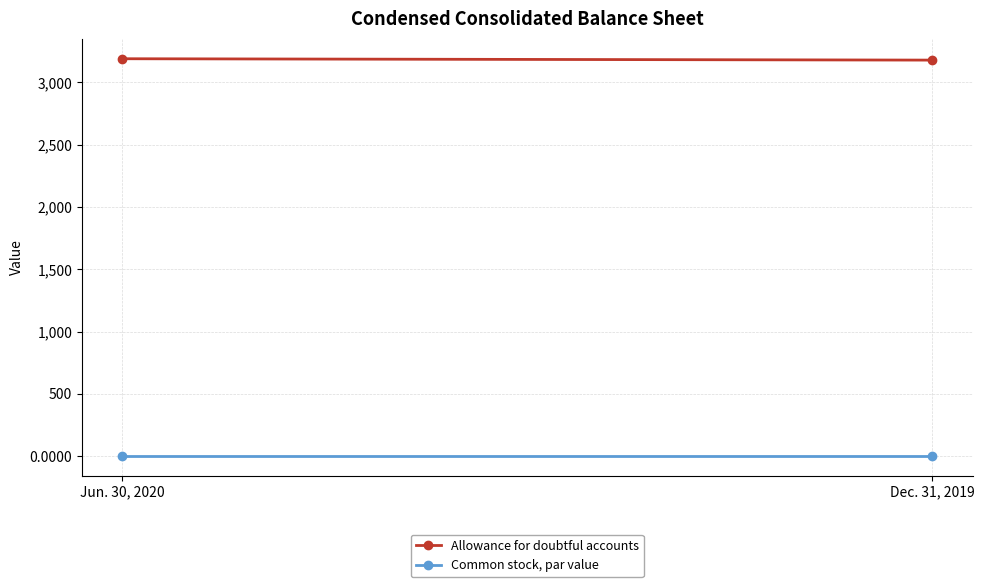

Which series has the largest range (max minus min)?

Allowance for doubtful accounts